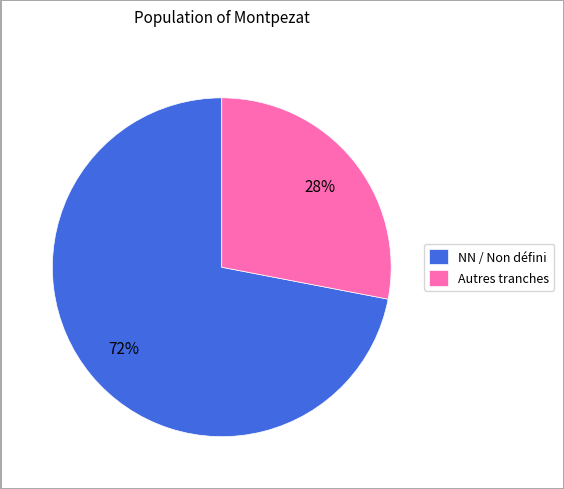

What percentage is the Autres tranches slice, to the nearest percent?

28%